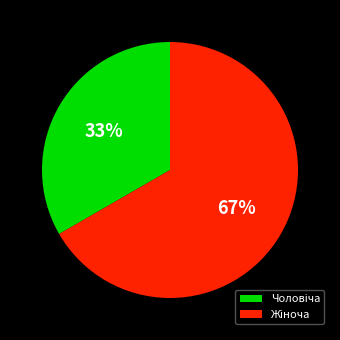

Is there a majority slice in this chart?

Yes